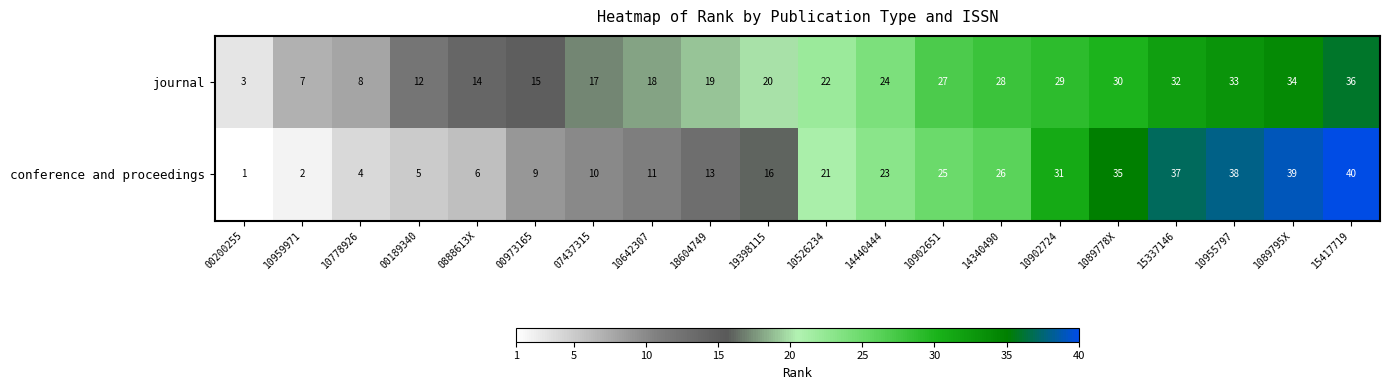

What is the difference between the second highest and second lowest values in the conference and proceedings series?

37